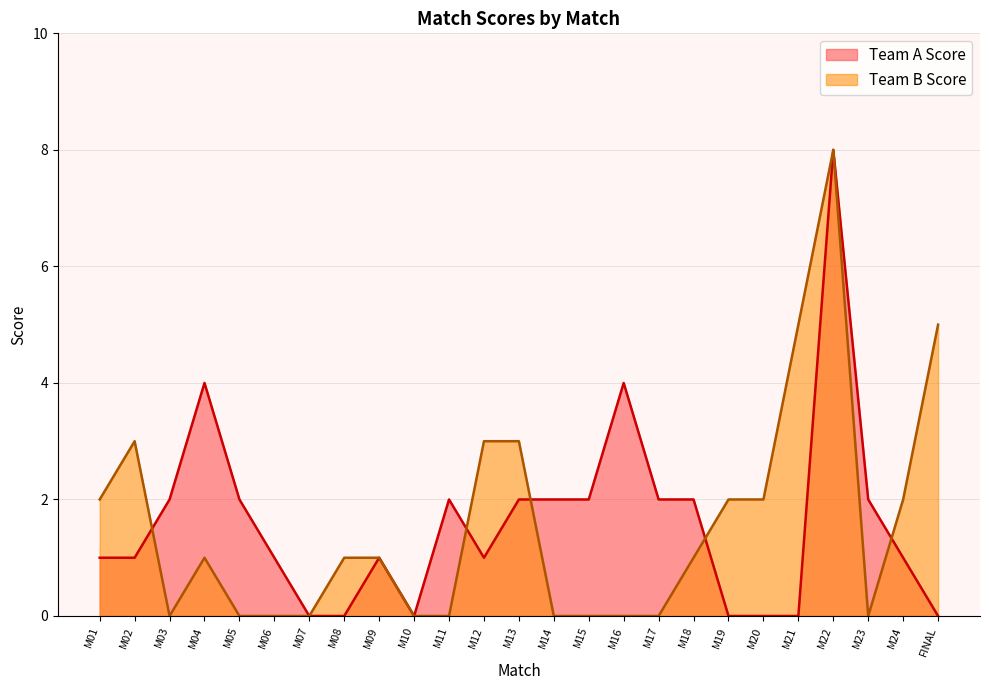

Between which two adjacent categories do Team A Score and Team B Score first intersect?

M02 and M03